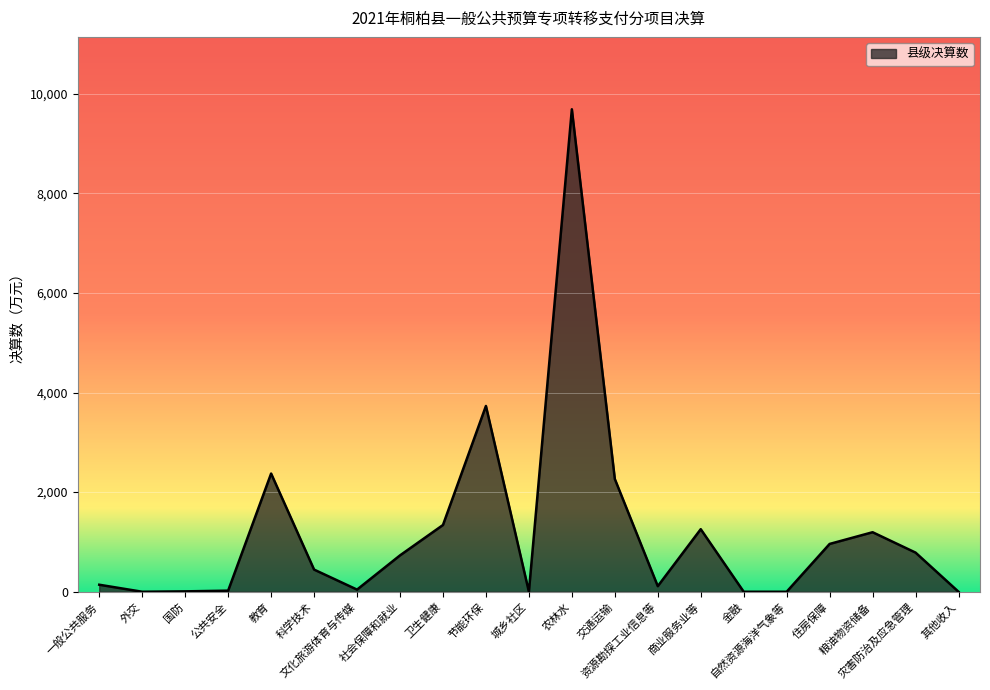

Does the chart display data point markers on the line(s)?

No